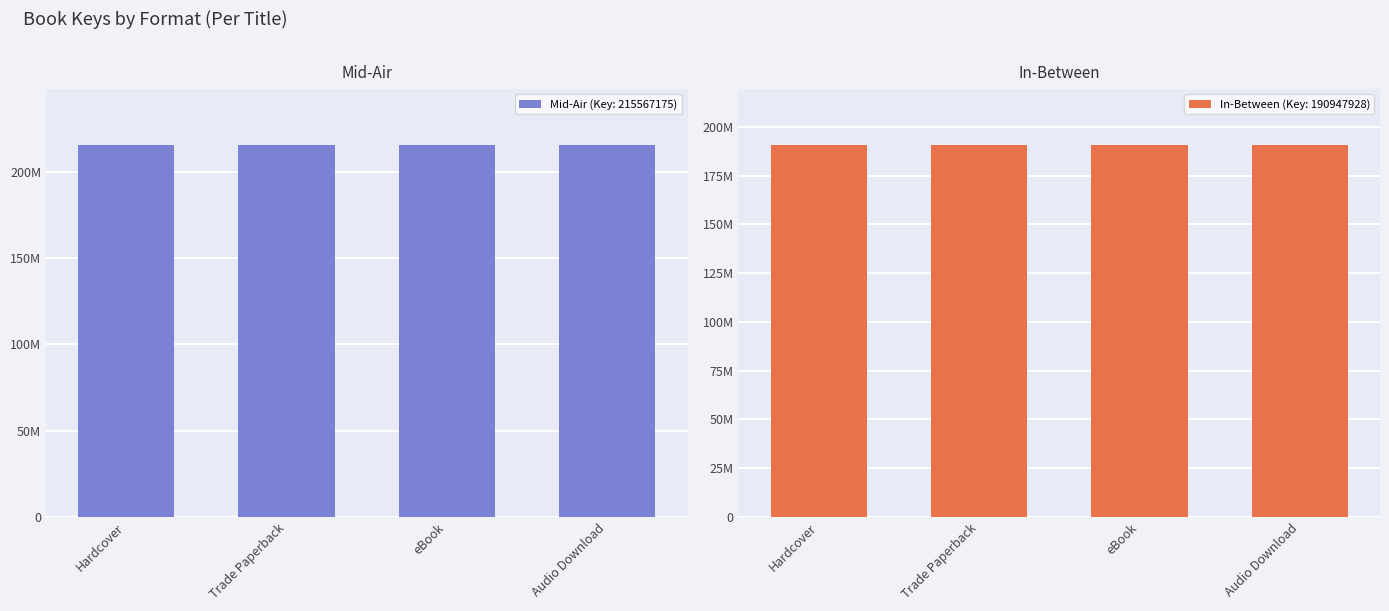

Is the value of In-Between (Key: 190947928) at eBook greater than the value of Mid-Air (Key: 215567175) at Audio Download?

No